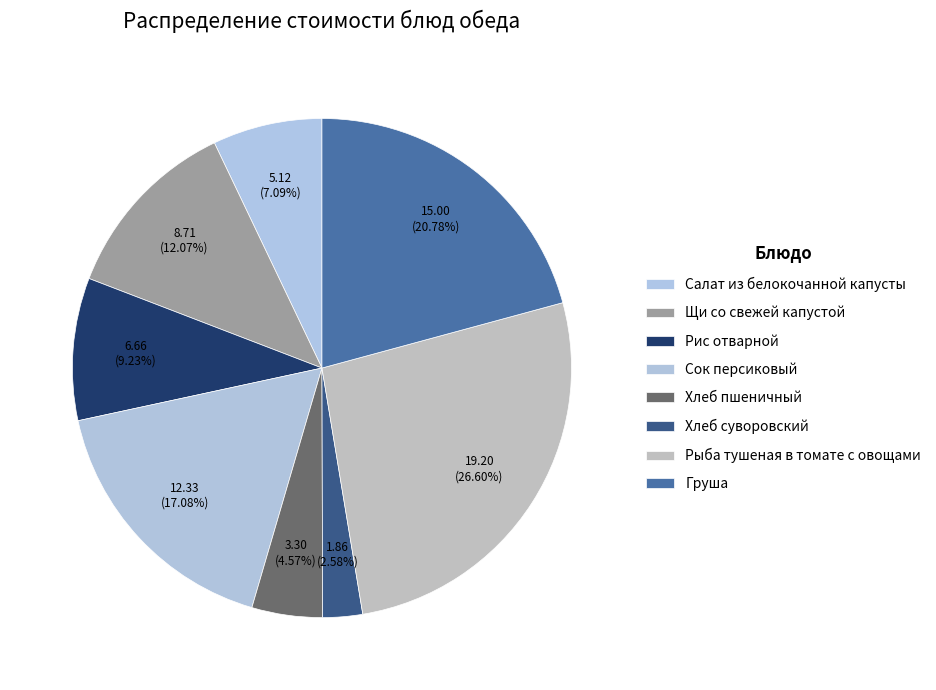

How many slices are in this pie chart?

8